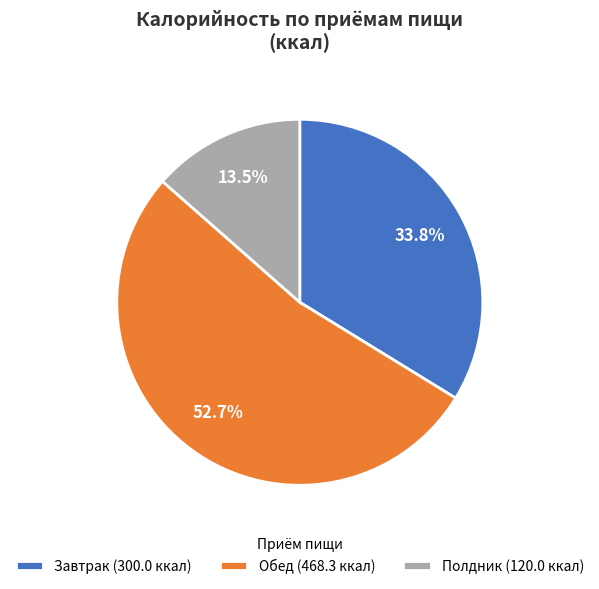

Which slice is the smallest?

Полдник (120.0 ккал)